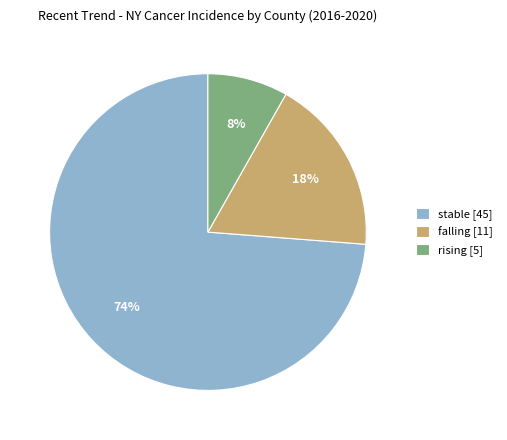

Combined, do rising [5] and stable [45] account for over 50%?

Yes